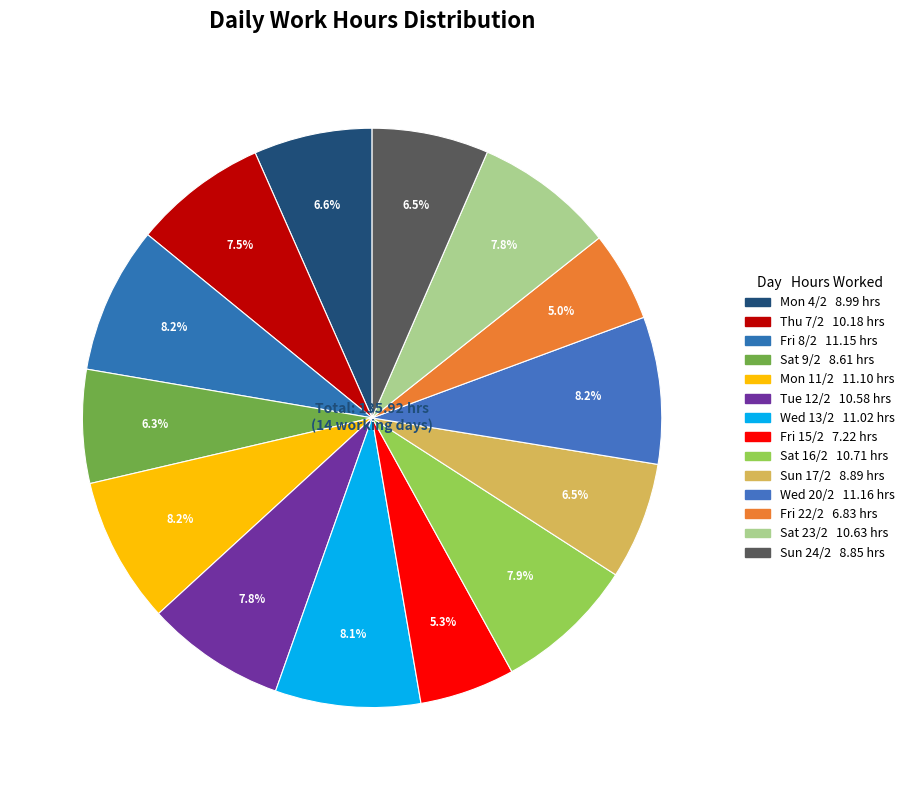

Which slice is the largest?

Wed 20/2